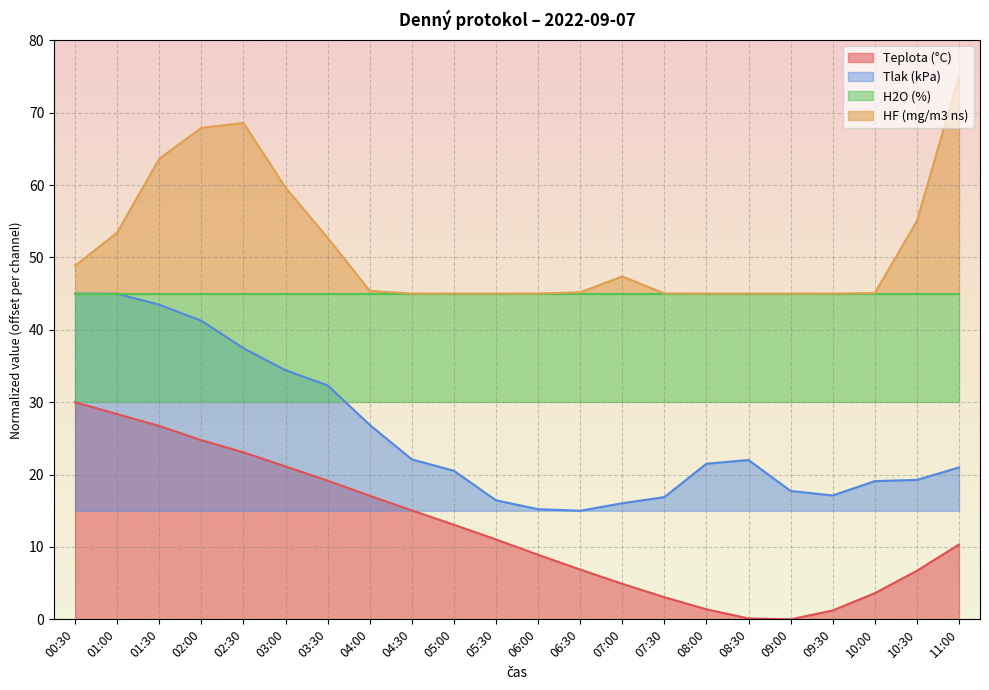

What is the difference between the highest and lowest values at 10:00?

41.5